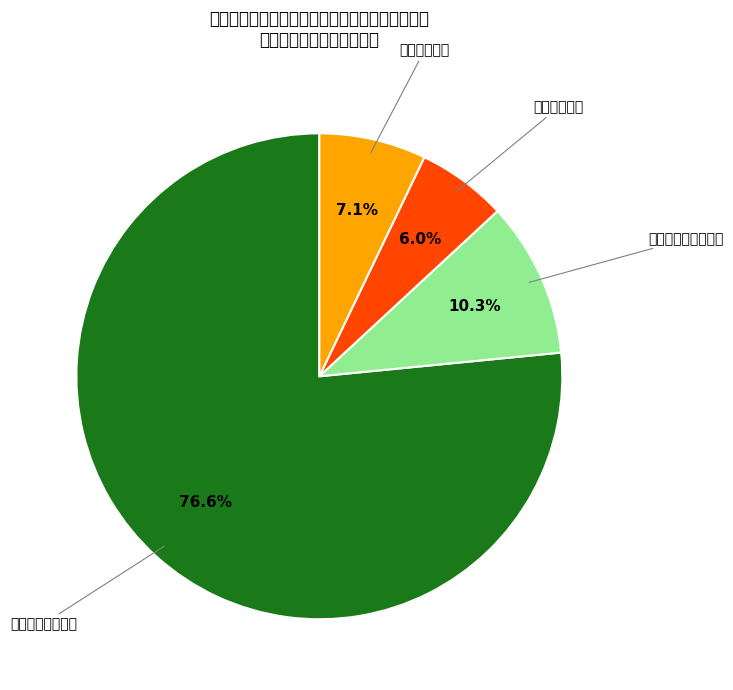

Between 一般公共服务支出 and 社会保障和就业支出, which is larger?

一般公共服务支出